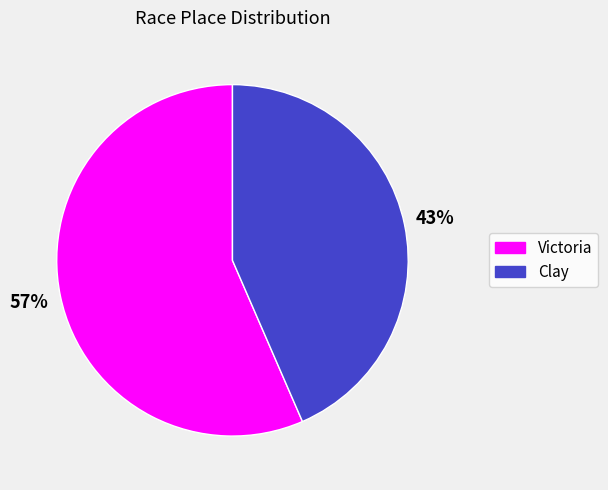

Is there a majority slice in this chart?

Yes